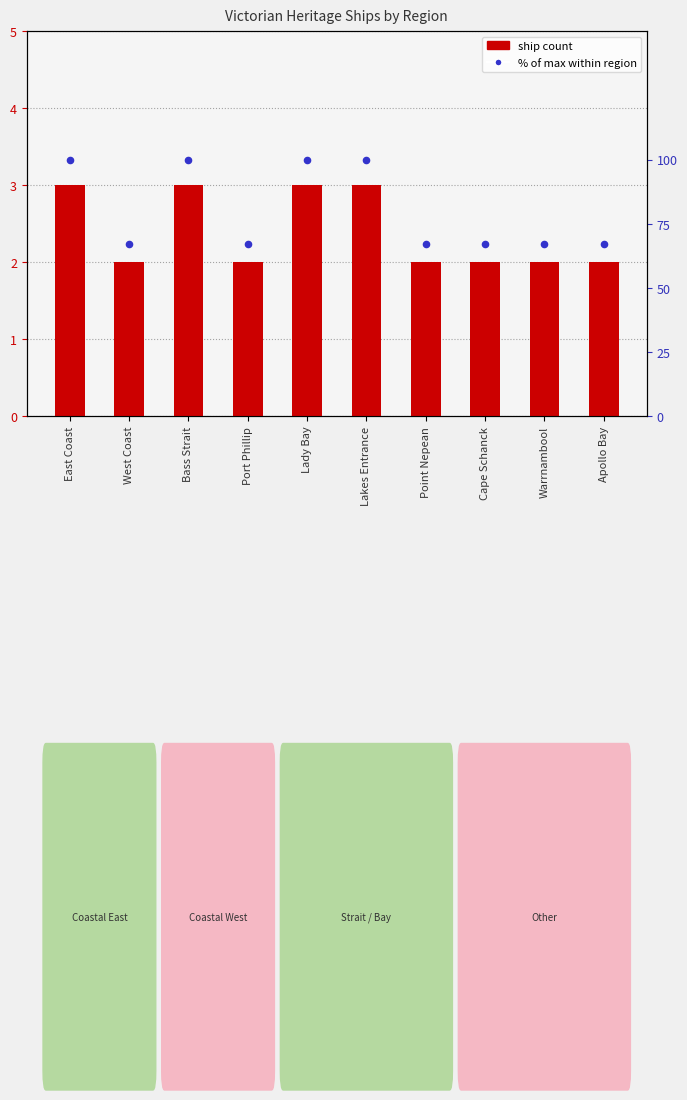

Which series has the widest spread of Y values?

% of max within region